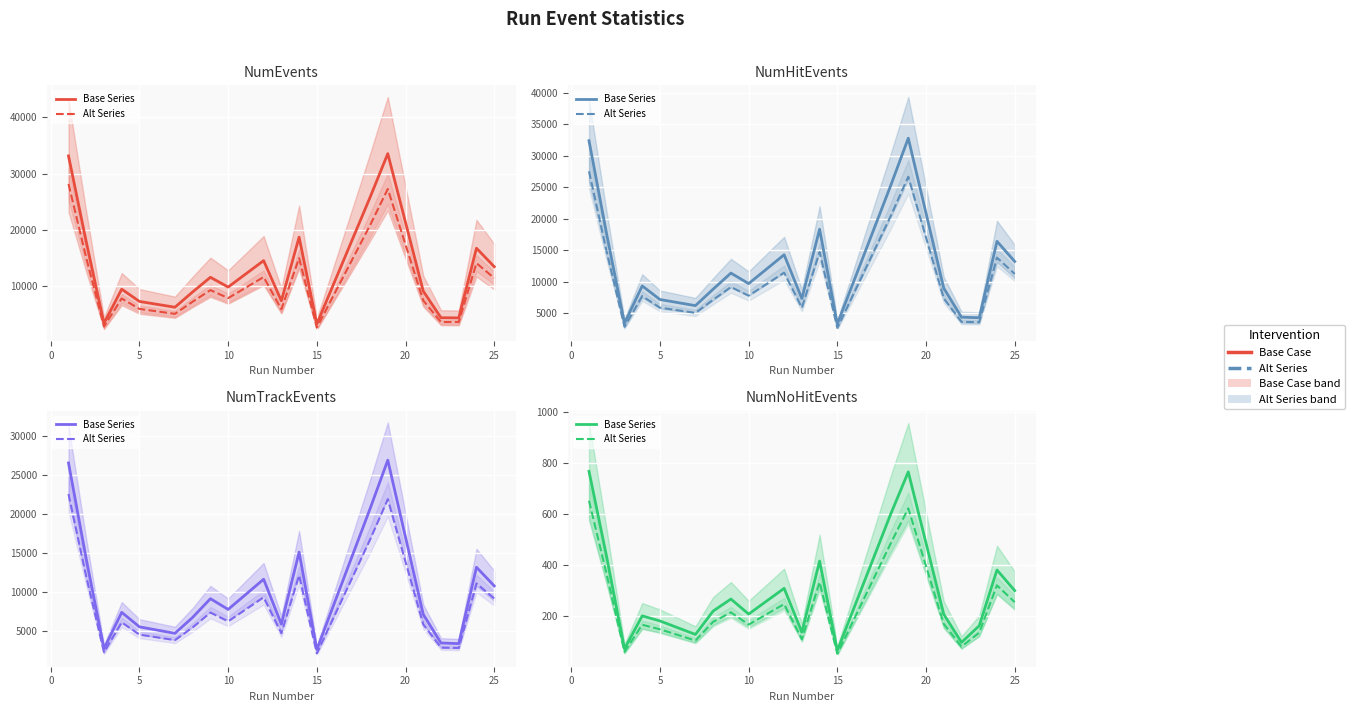

What is the smallest value displayed?

65